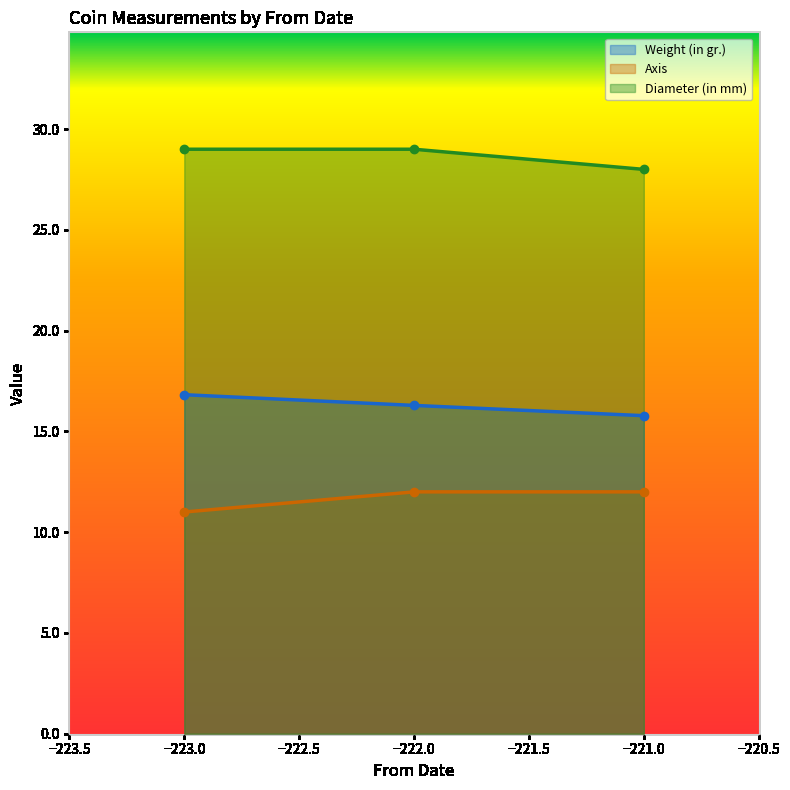

What is the spread (max minus min) of values at -223?

18.0